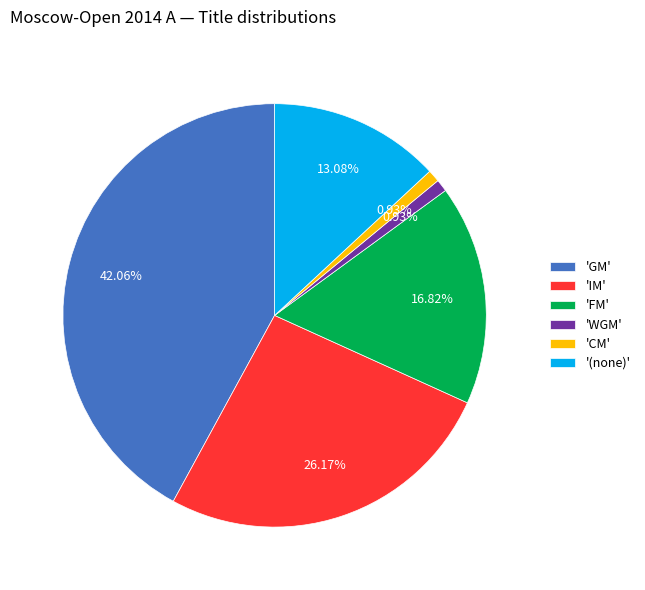

Is there any slice that represents more than half of the pie?

No